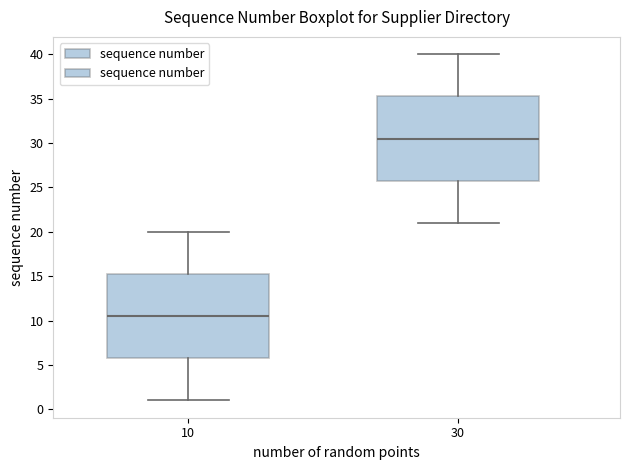

Where is the lower edge of the box at x = 30 on the y-axis? The values are not printed on the chart, so give them approximately, as read against the axis.

26.0